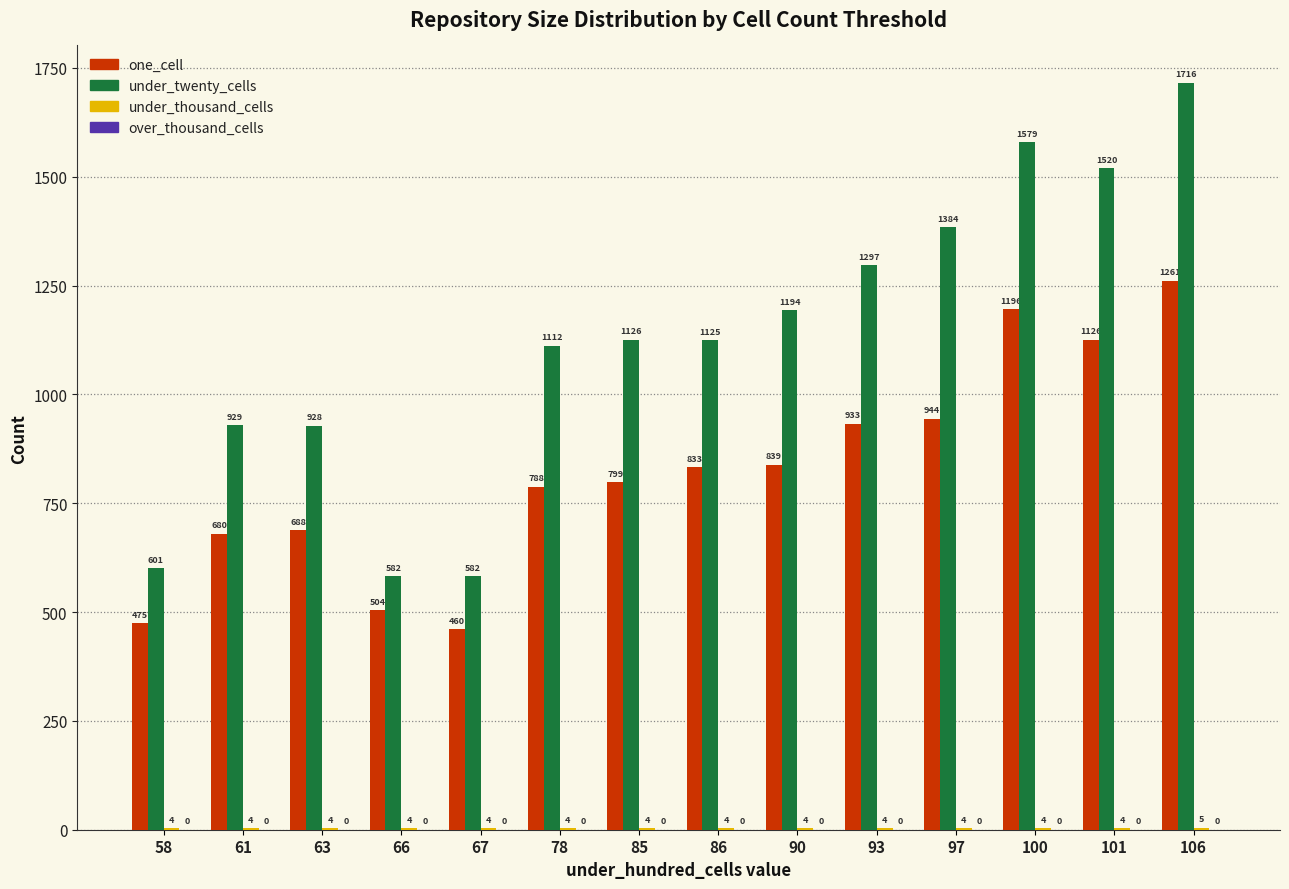

What is the sum of the one_cell values at 106 and 58?

1736